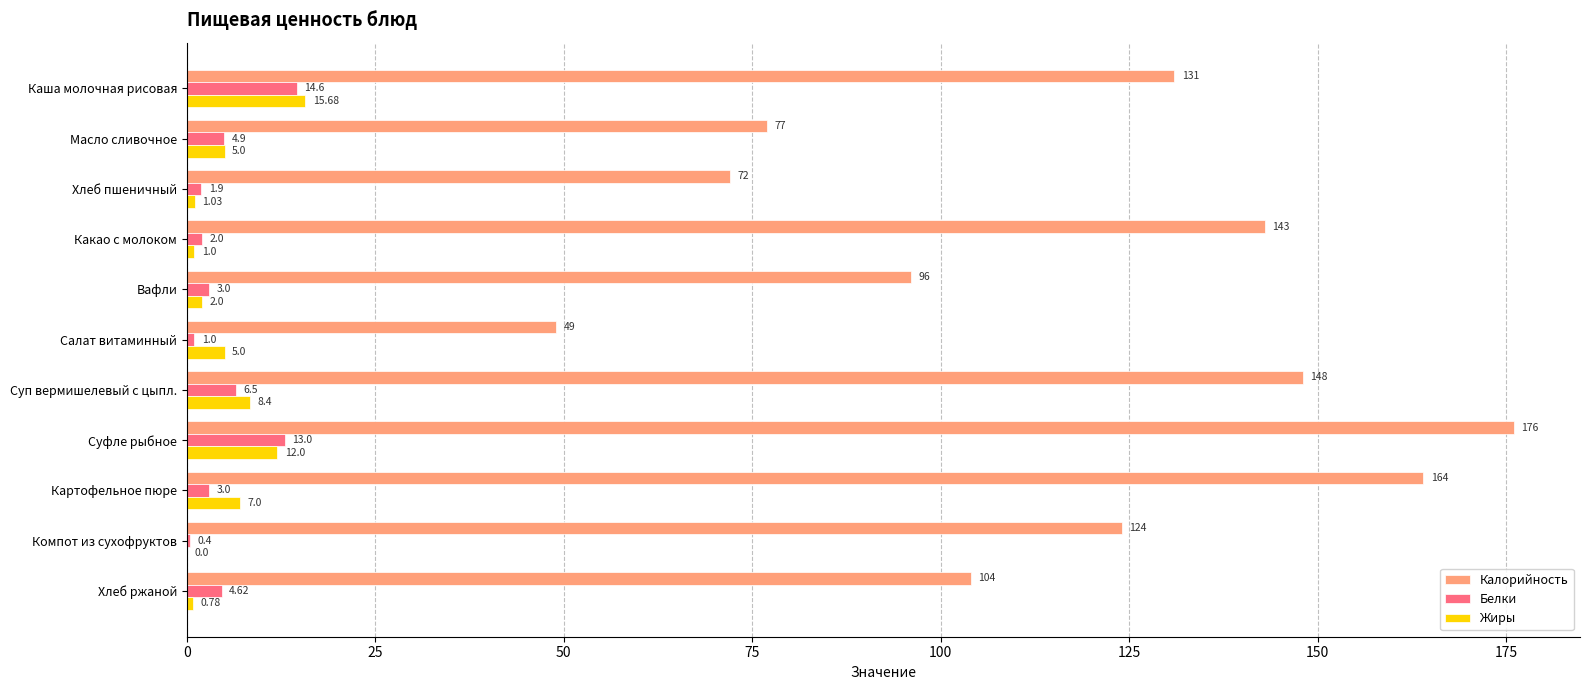

Between Хлеб пшеничный and Компот из сухофруктов, which series saw the biggest shift?

Калорийность